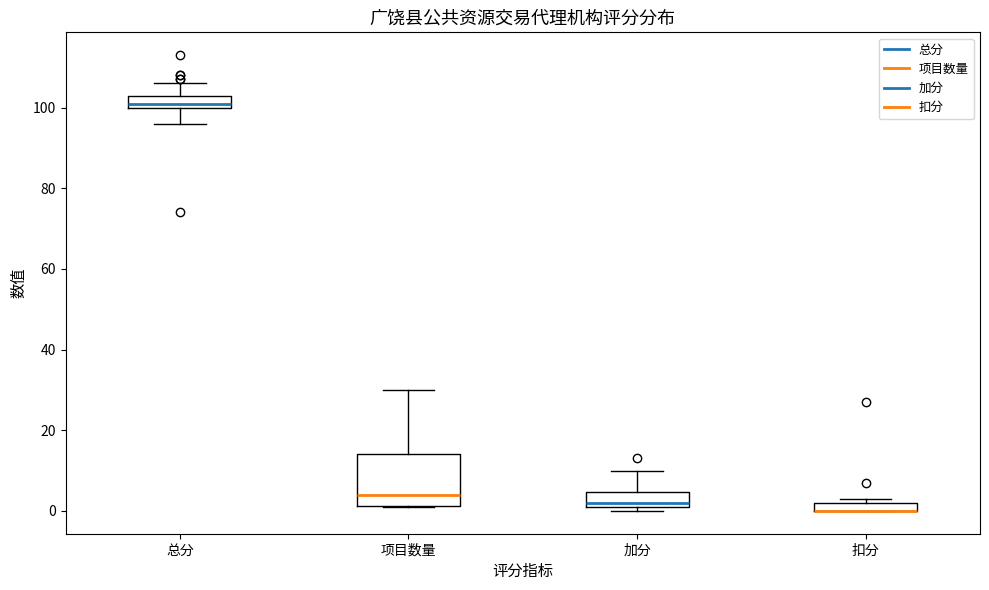

Where is the upper edge of the box for 总分 on the y-axis? The values are not printed on the chart, so give them approximately, as read against the axis.

102